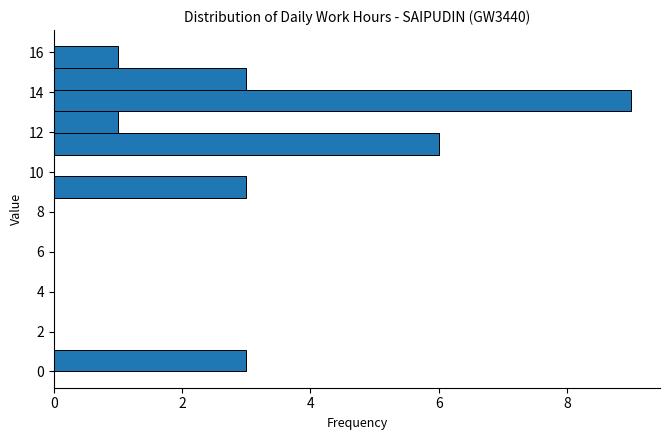

Reading bottom to top, transcribe this chart: for each bar, give the range it covers on the y-axis and its length. Neither the bar edges nor the lengths are printed on the chart, so give them approximately, as read against the axes.

0.0 to 1.0: 3
1.0 to 2.2: 0
2.2 to 3.2: 0
3.2 to 4.4: 0
4.4 to 5.4: 0
5.4 to 6.6: 0
6.6 to 7.6: 0
7.6 to 8.6: 0
8.6 to 9.8: 3
9.8 to 10.8: 0
10.8 to 12.0: 6
12.0 to 13.0: 1
13.0 to 14.2: 9
14.2 to 15.2: 3
15.2 to 16.4: 1